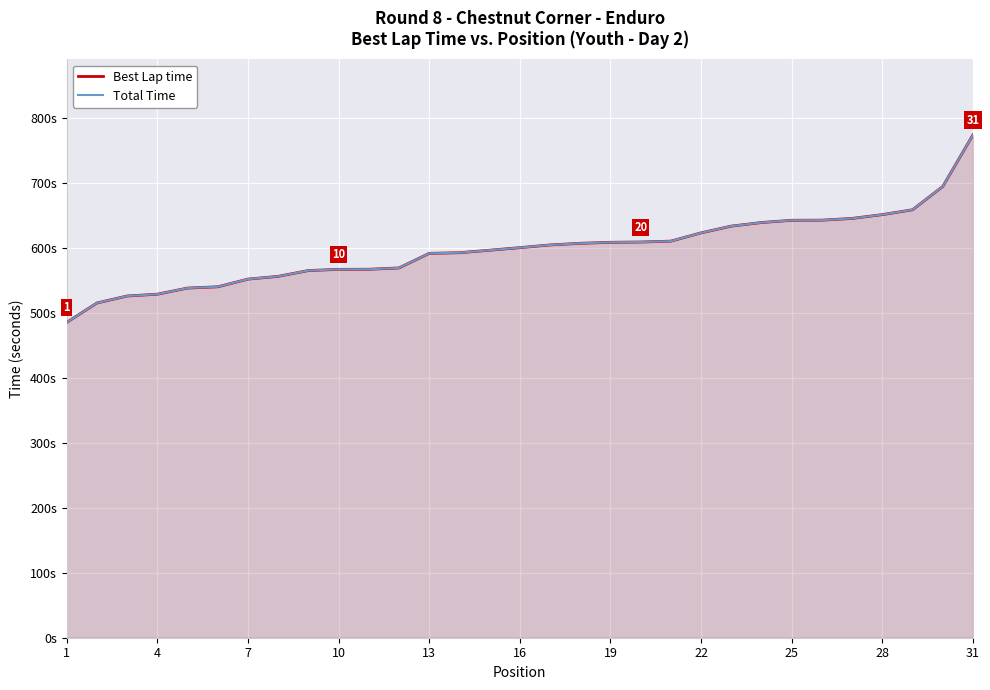

Reading left to right, extract all data points from this chart.

Best Lap time: 484.9	514.8	525.5	528.3	537.7	539.7	551.5	555.8	564.7	566.5	566.6	568.7	591.1	592.1	595.9	599.9	604.1	606.6	608.1	608.5	609.9	622.6	633.0	638.5	642.0	642.1	644.9	650.7	658.2	694.0	773.5
Total Time: 484.9	514.8	525.5	528.3	537.7	539.7	551.5	555.8	564.7	566.5	566.6	568.7	591.1	592.1	595.9	599.9	604.1	606.6	608.1	608.5	609.9	622.6	633.0	638.5	642.0	642.1	644.9	650.7	658.2	694.0	773.5